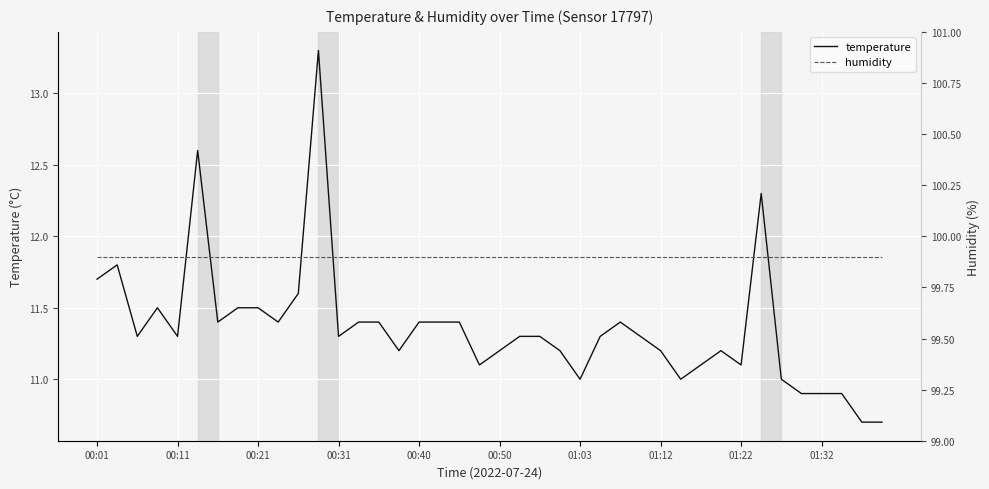

At which label is humidity closest to 99?

00:01